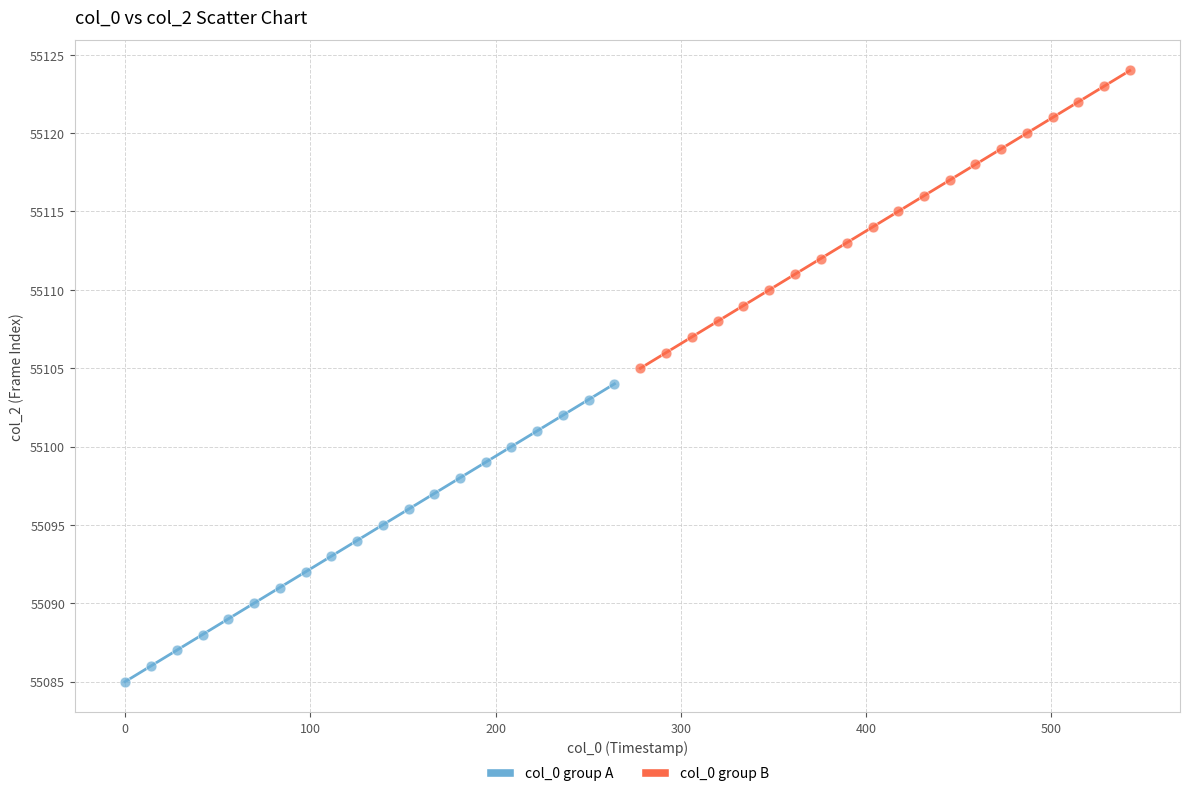

Which series contains the highest Y value?

col_0 group B